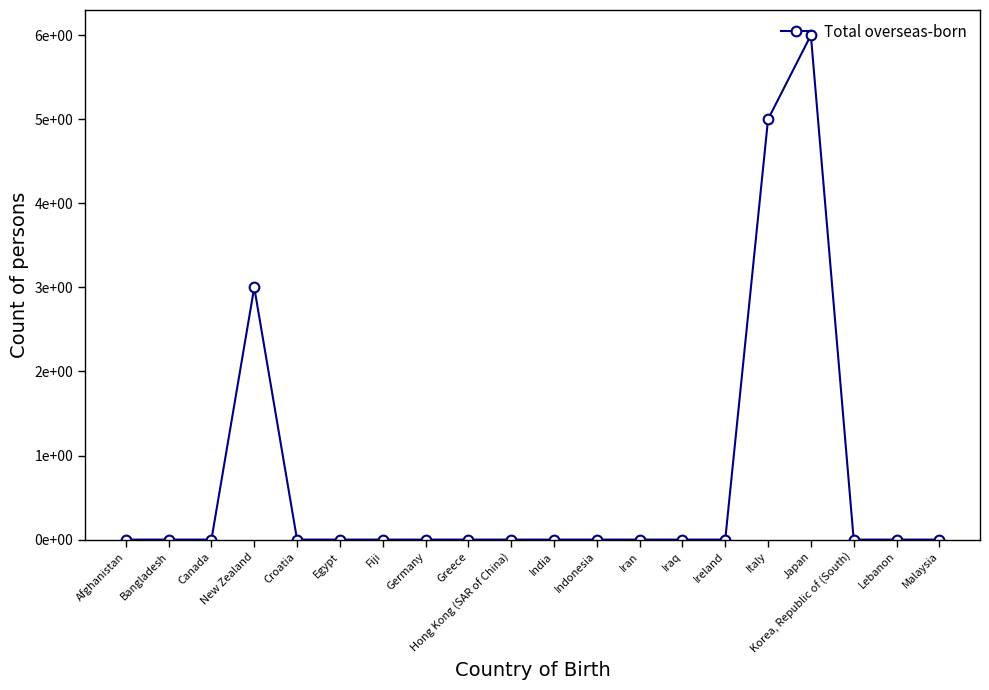

Reading left to right, transcribe all the data shown in this chart.

0	0	0	3	0	0	0	0	0	0	0	0	0	0	0	5	6	0	0	0